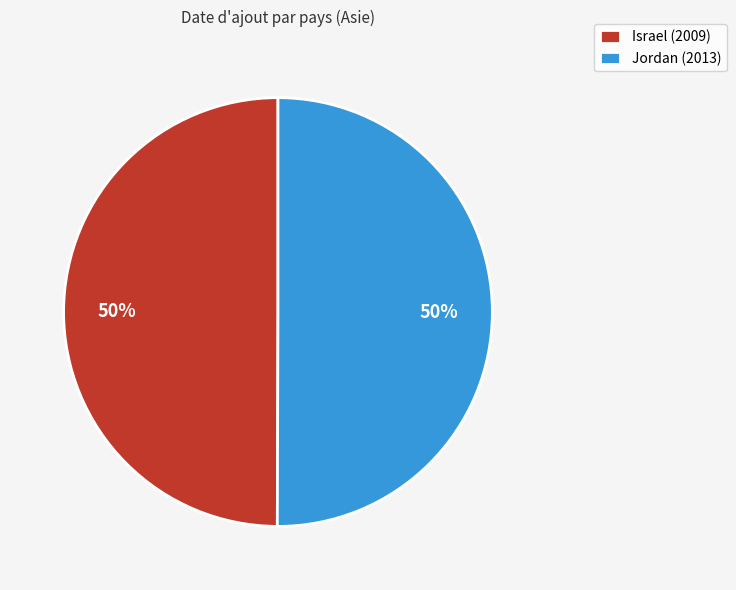

Is it true that Jordan is 42% of the pie?

False